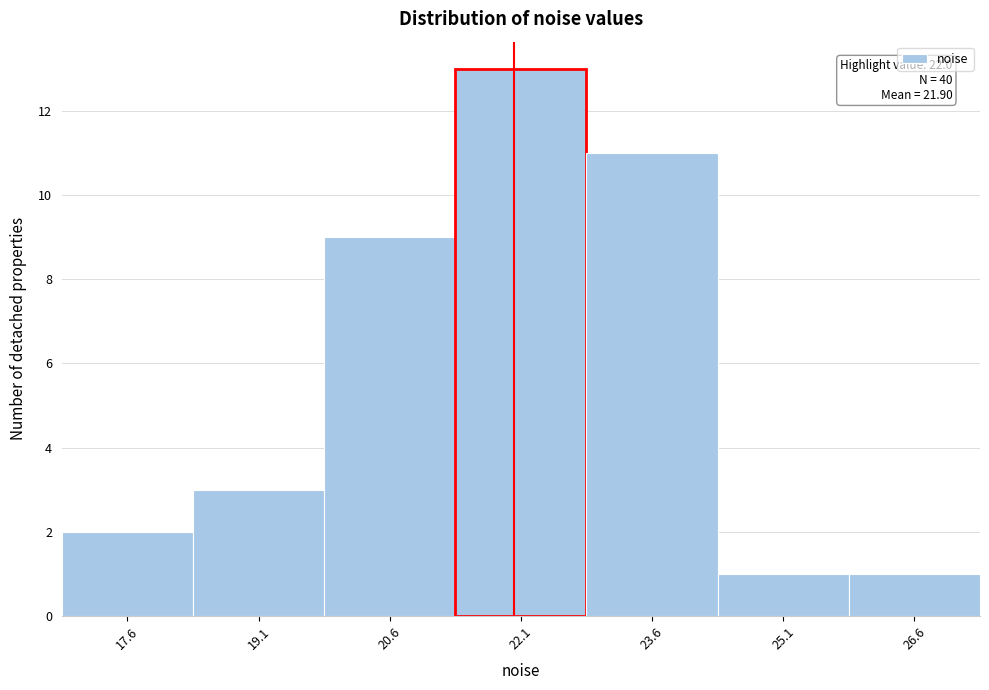

Over which range of the x-axis is the bar tallest?

21.4 to 22.8